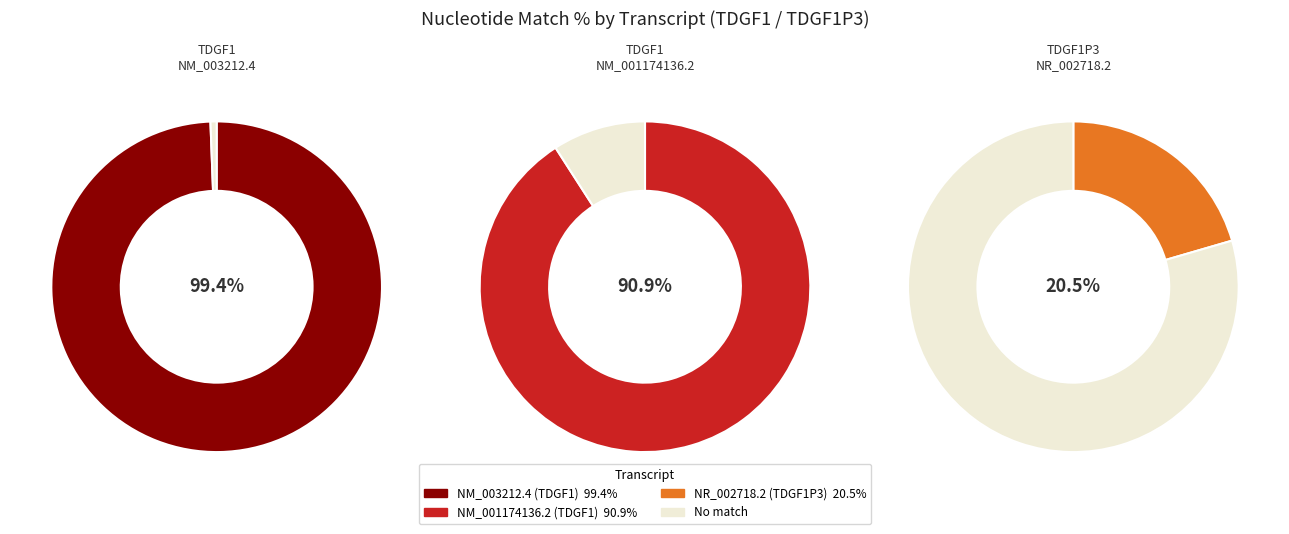

Approximately how many times larger is the value at NM_003212.4 (TDGF1) compared to NR_002718.2 (TDGF1P3)?

4.8